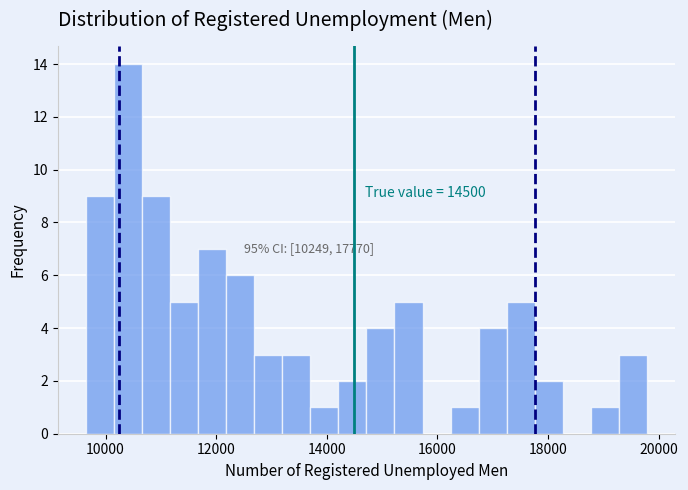

Around what value on the x-axis is the tallest bar? Give the approximate position of its centre, as read against the axis.

10400